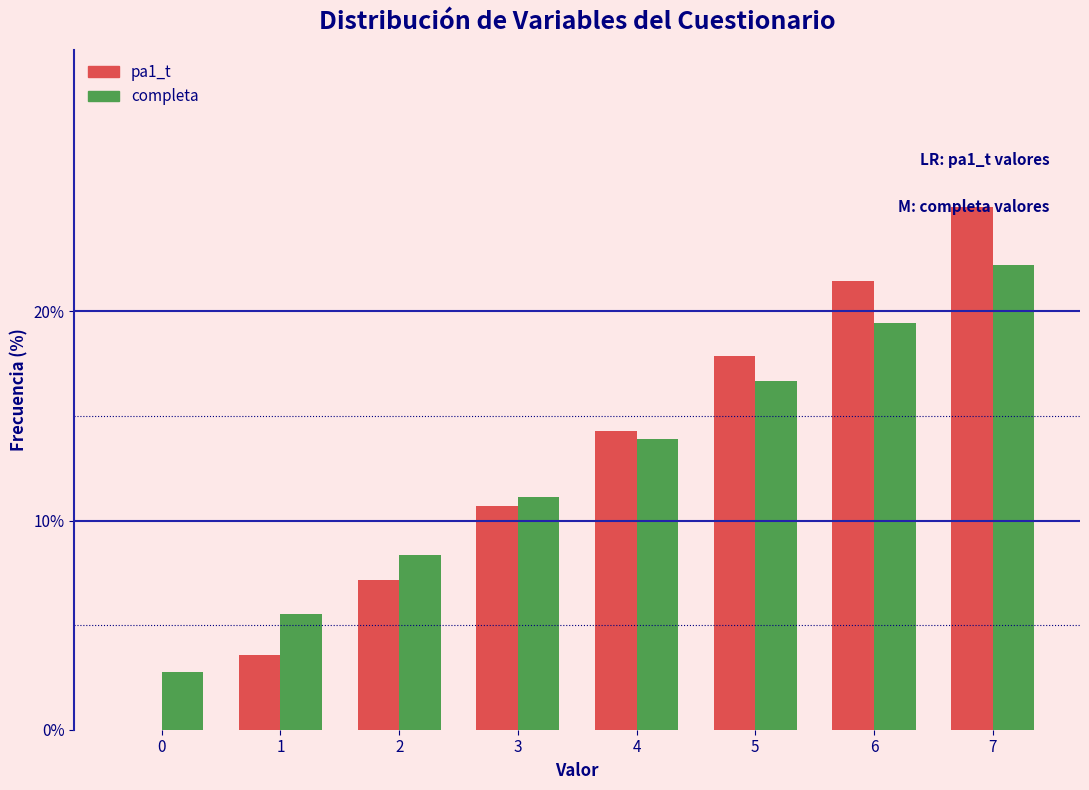

The completa series shows 22.2 at 7. True or false?

True